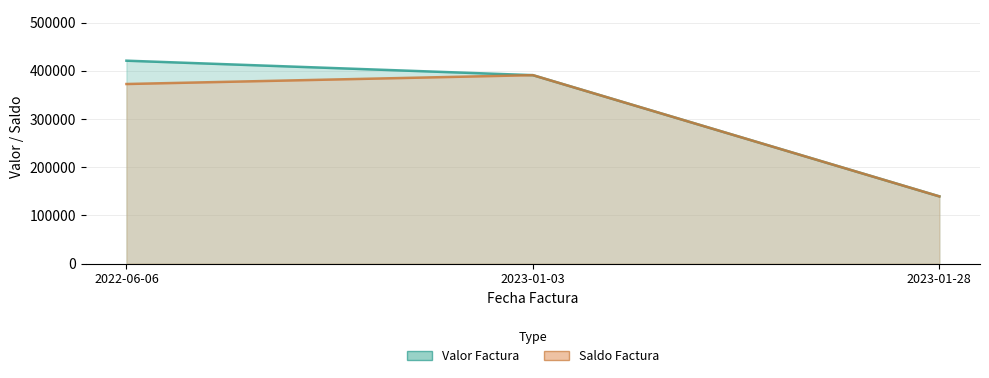

At how many categories does at least one series exceed 337599?

2